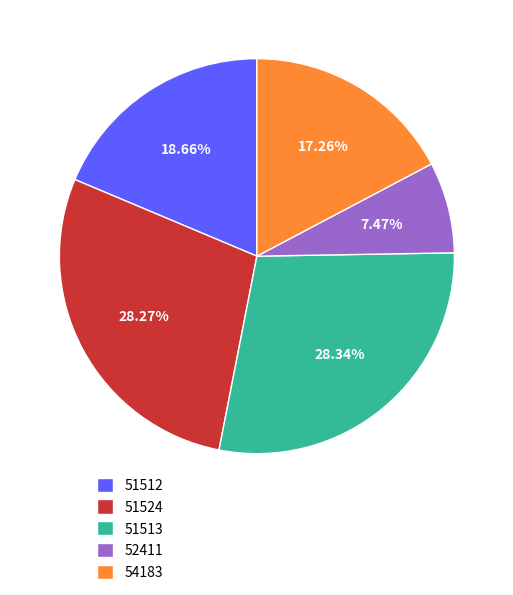

To the nearest percent, what percentage of the pie is 51512?

19%